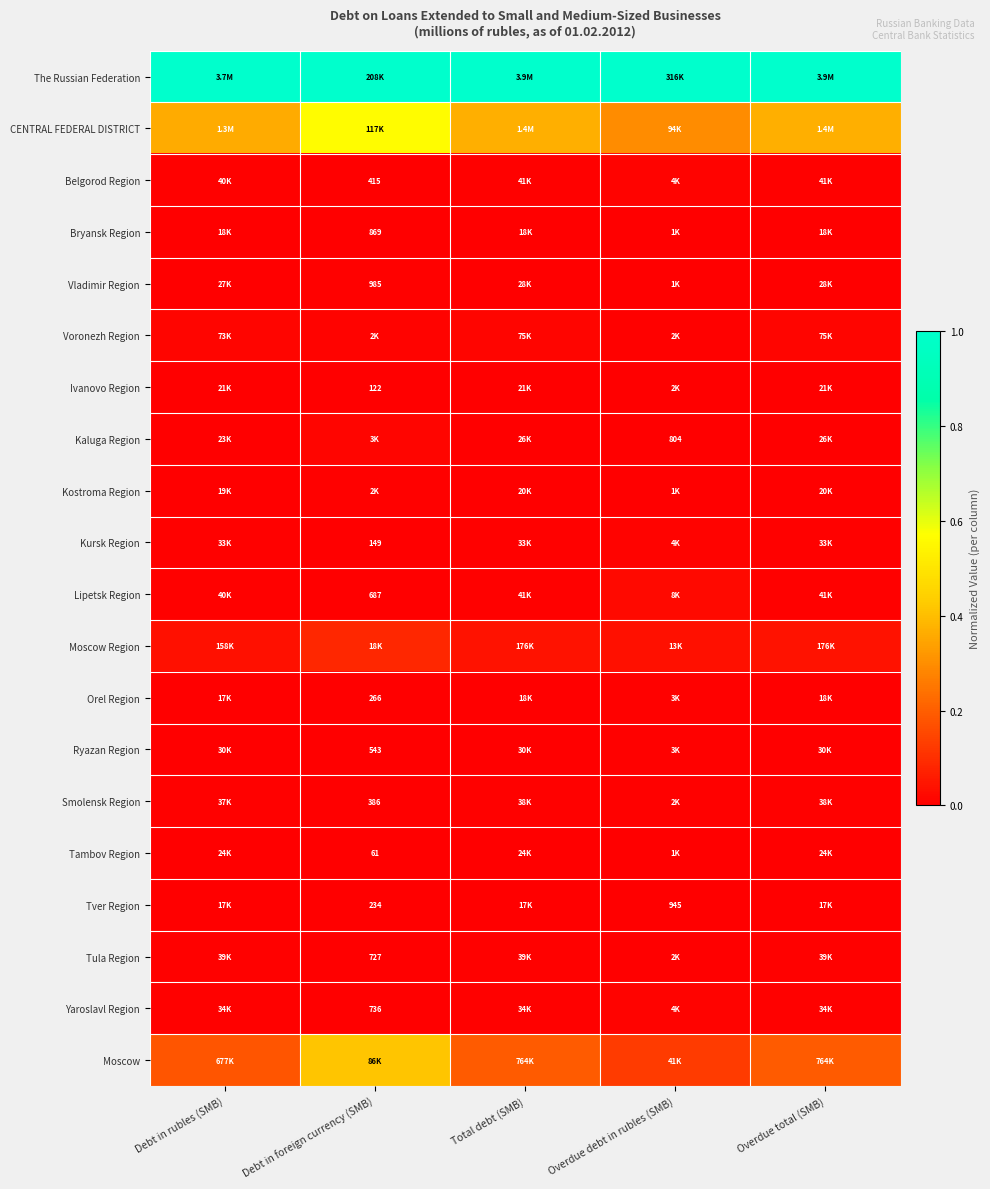

Which series has the largest total across all categories?

The Russian Federation